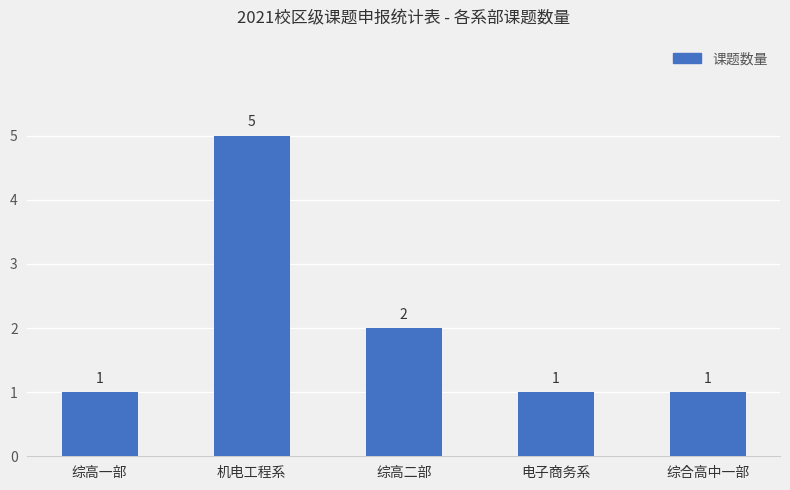

What is the approximate value at 电子商务系?

1